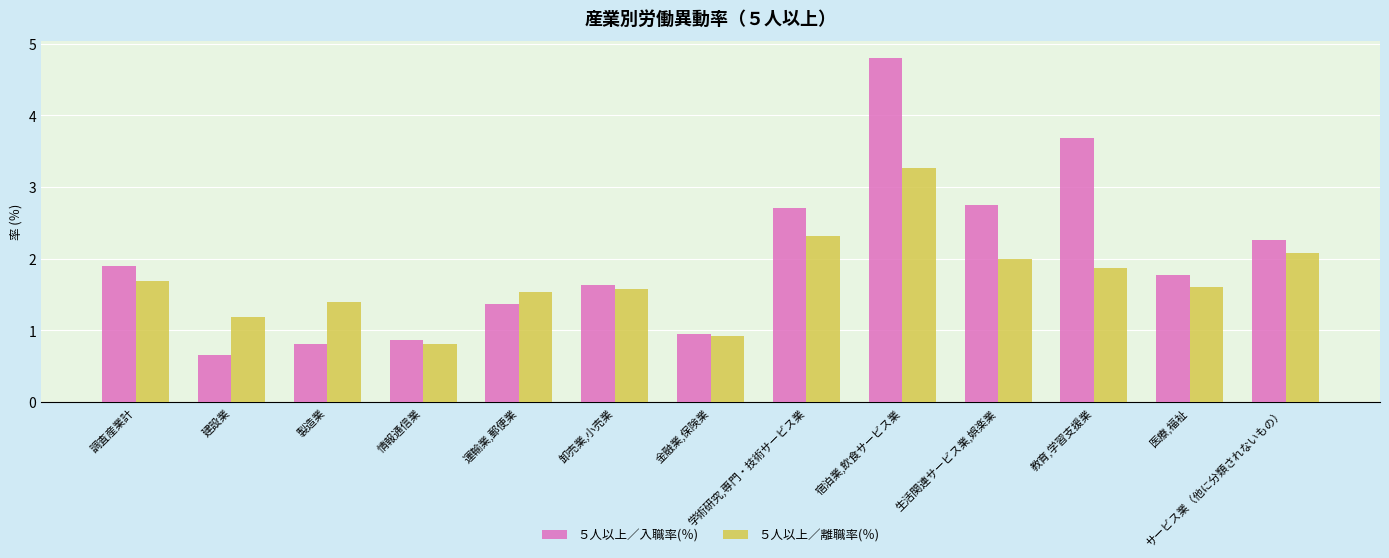

Is the value of ５人以上／離職率(％) at 金融業,保険業 greater than the value of ５人以上／入職率(％) at 宿泊業,飲食サービス業?

No